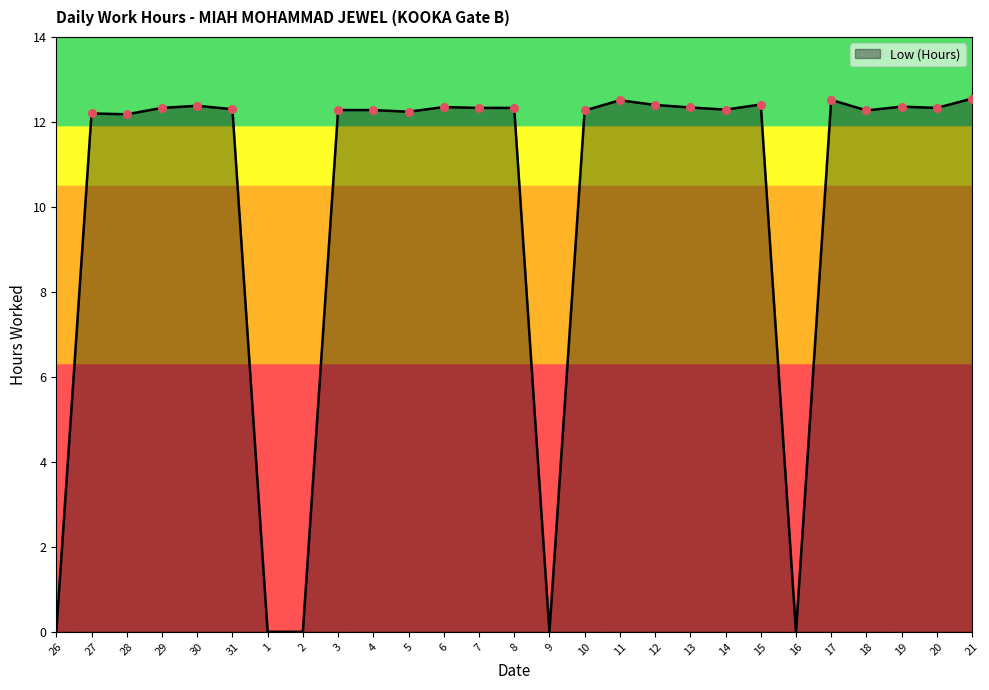

What is the ratio of the value at 17 to the value at 19?

1.0